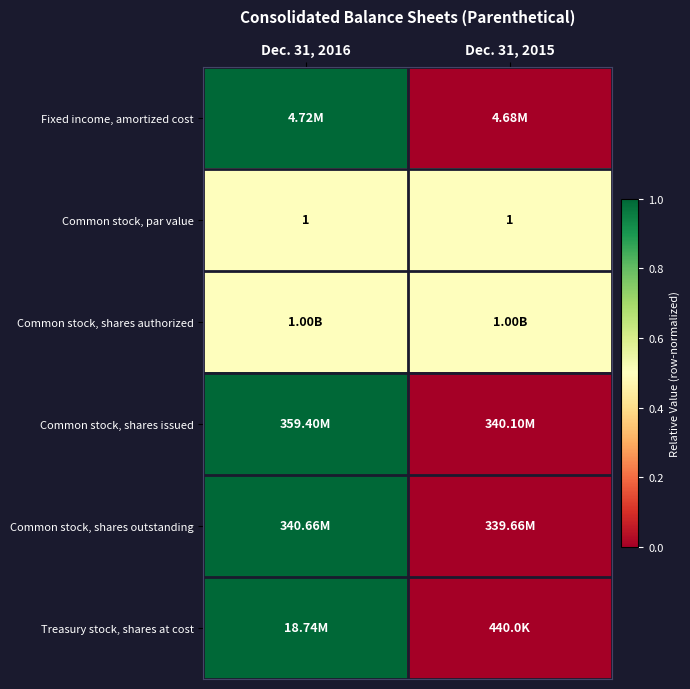

What is the sum of all Common stock, par value values?

2.0